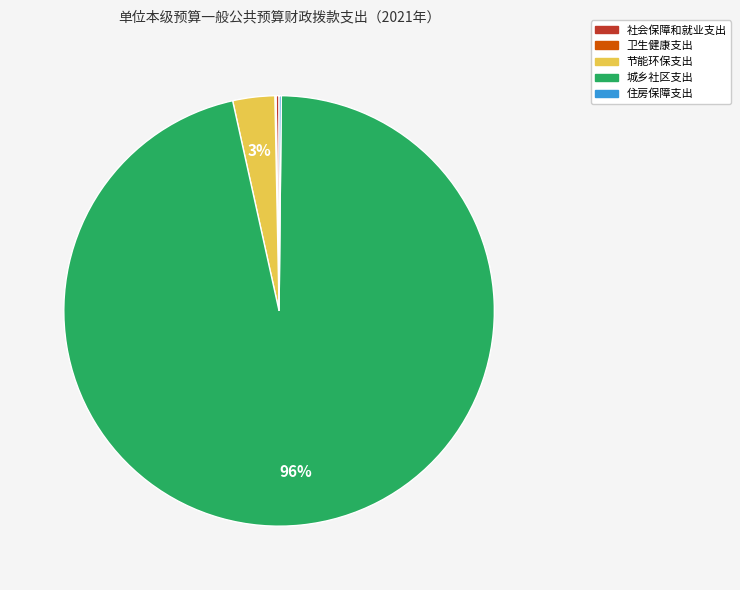

Which category has the biggest portion of the pie?

城乡社区支出